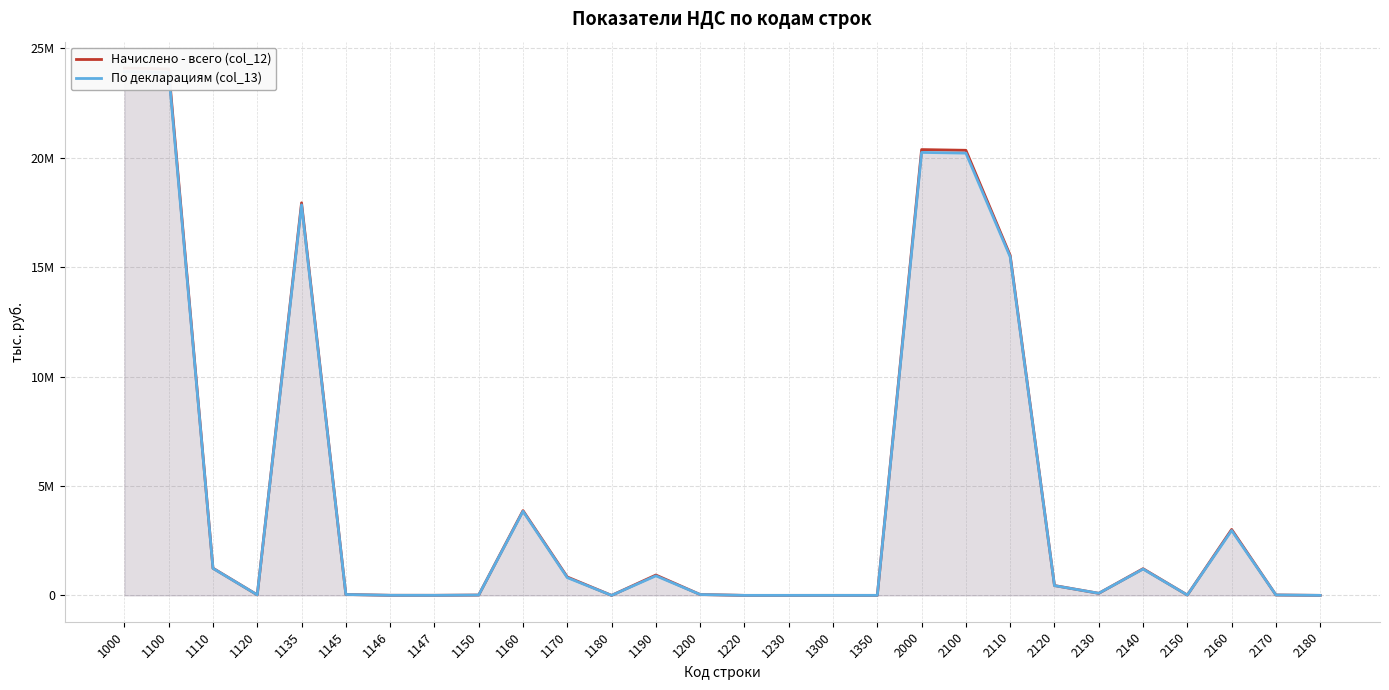

The Начислено - всего (col_12) series shows 719 at 1300. True or false?

True